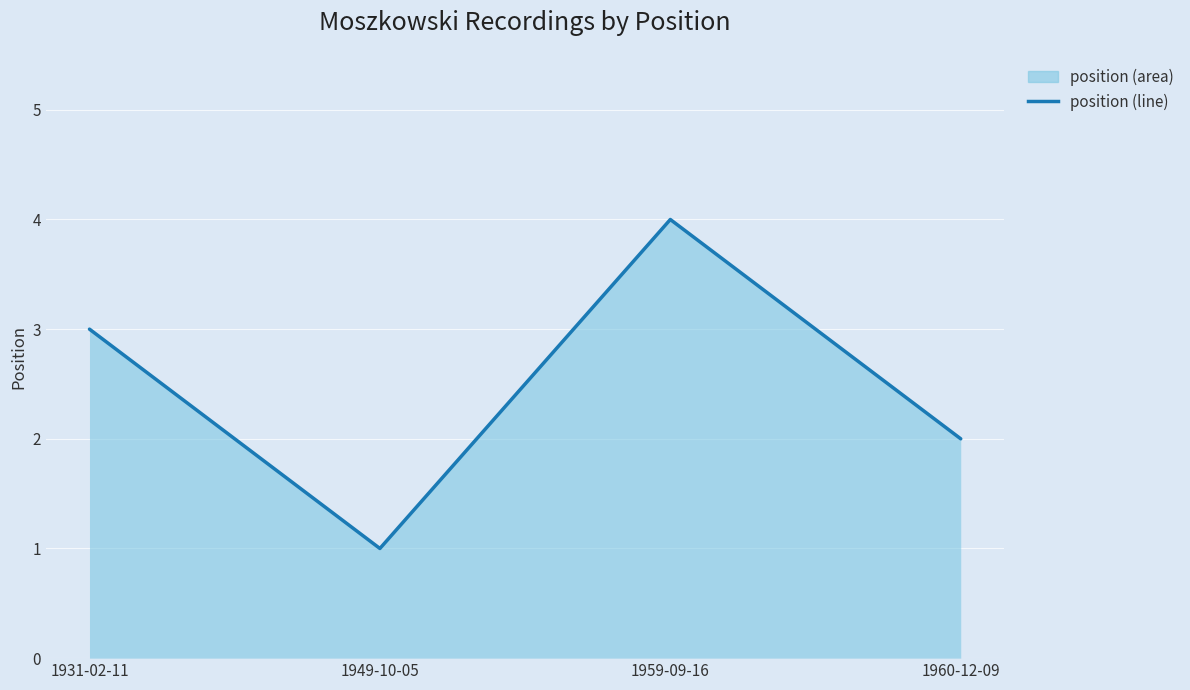

How many data points does each series have?

4